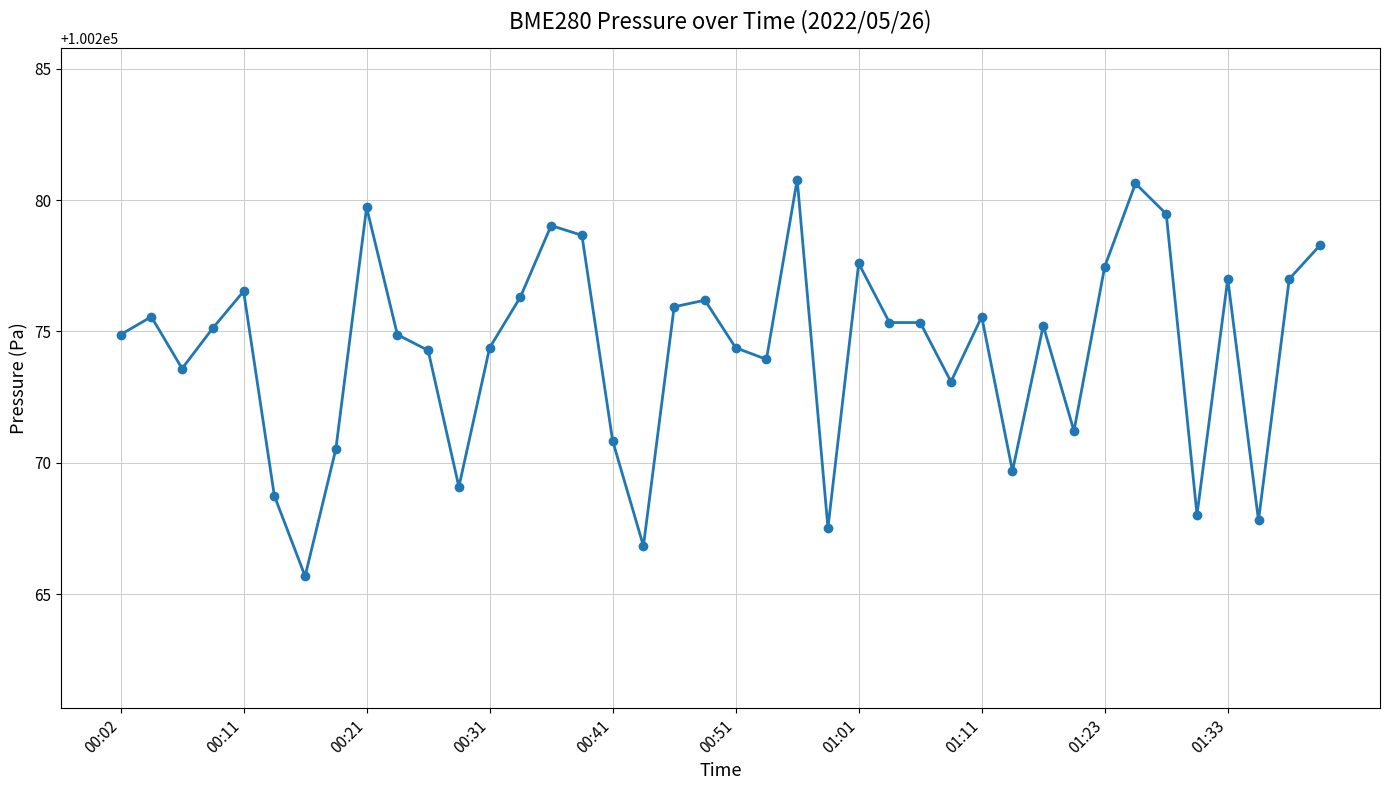

What is the smallest value displayed?

100265.7